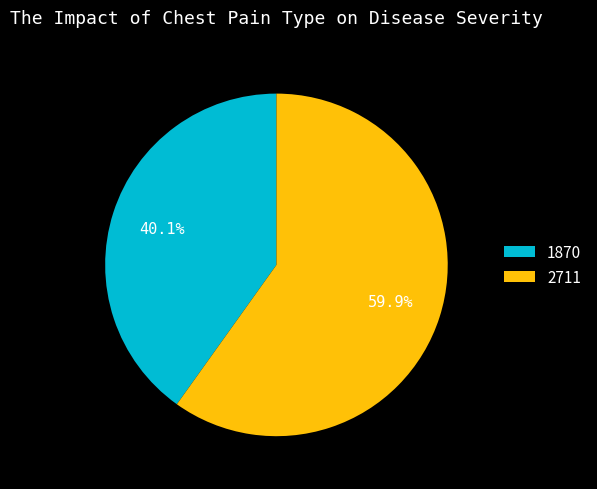

What percentage do 1870 and 2711 together represent?

100.0%